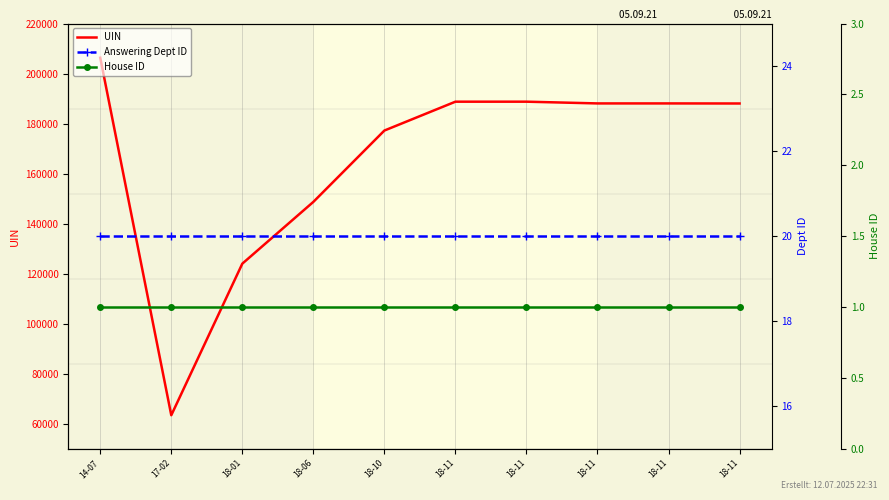

What are all the series names shown in the legend?

UIN, Answering Dept ID, House ID